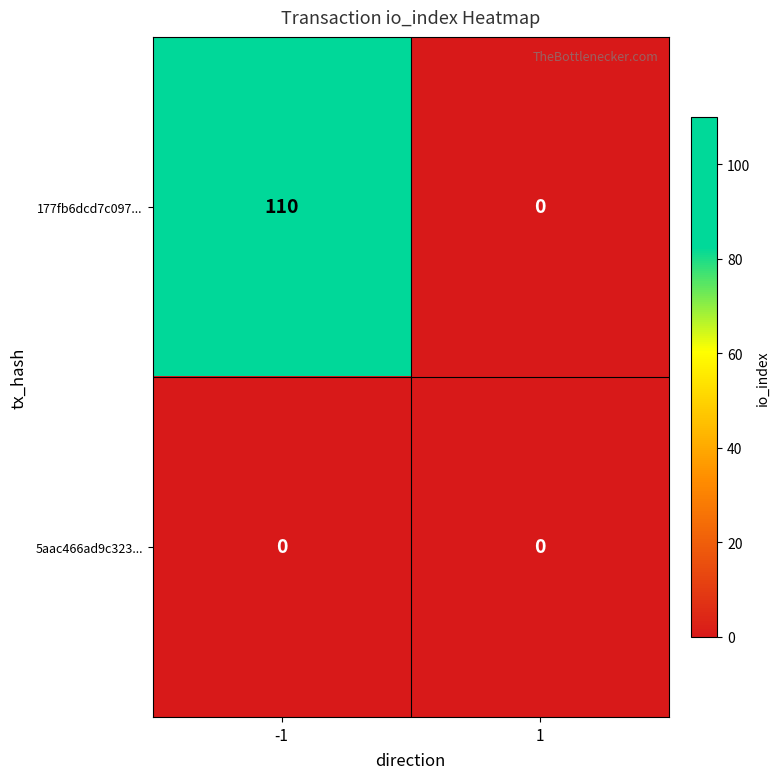

Reading left to right, what are all the values shown in this chart?

177fb6dcd7c097...: 110	0
5aac466ad9c323...: 0	0